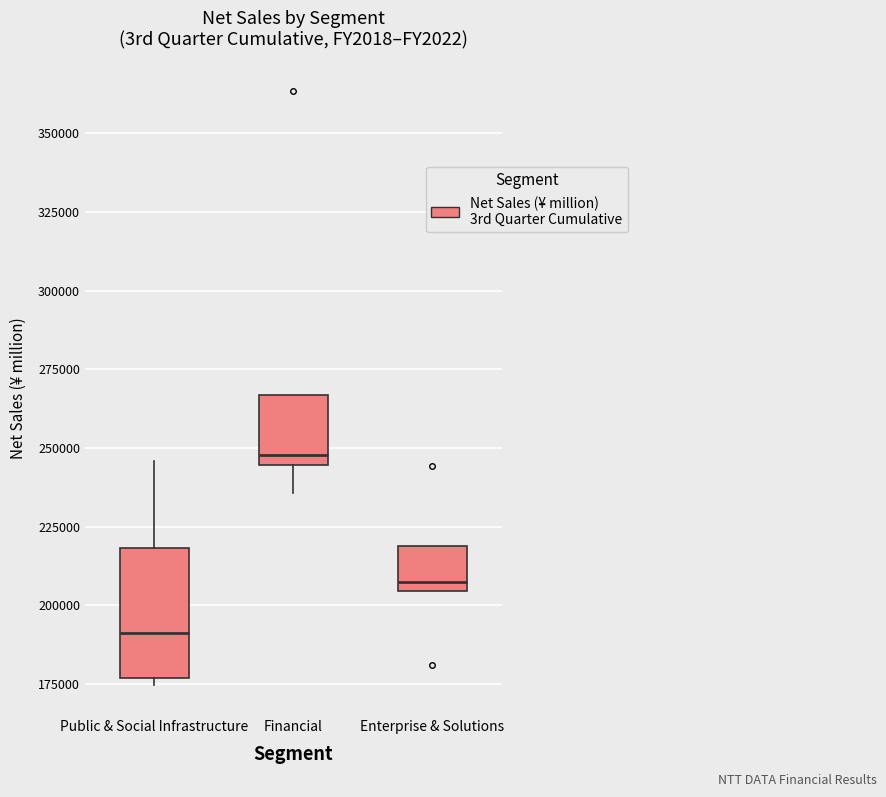

Where does the median line of the box for Financial sit on the y-axis? The values are not printed on the chart, so give them approximately, as read against the axis.

250000